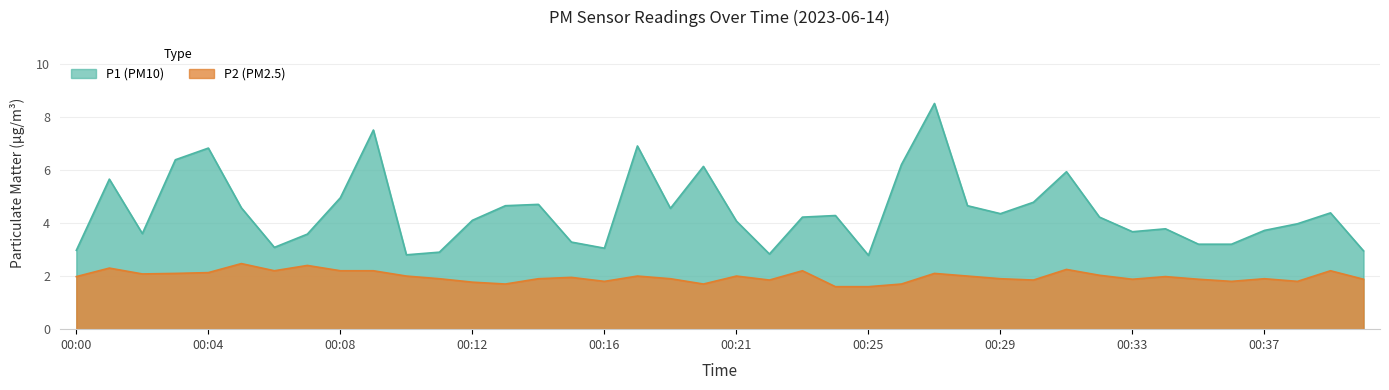

True or false: P2 and P1 intersect in this chart.

False